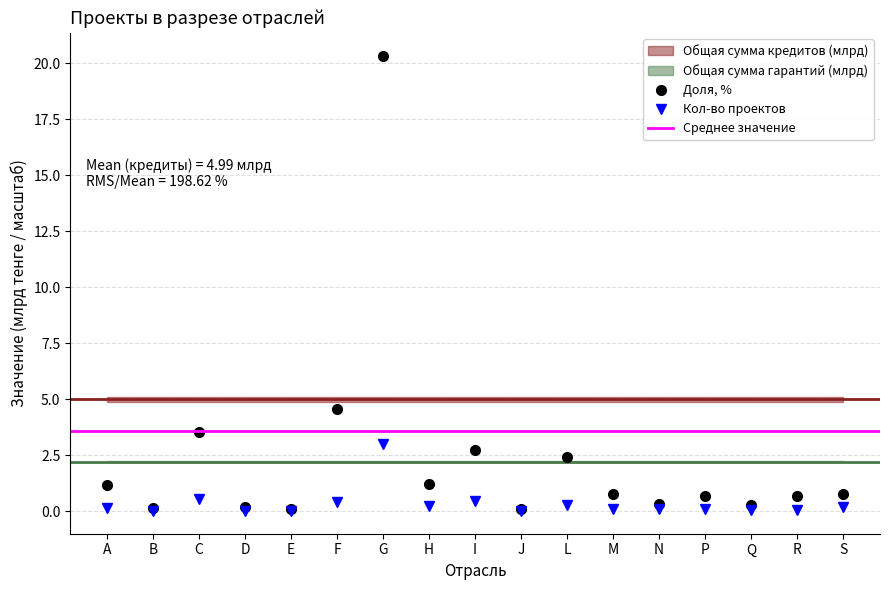

True or false: Доля, % and Кол-во проектов intersect in this chart.

False